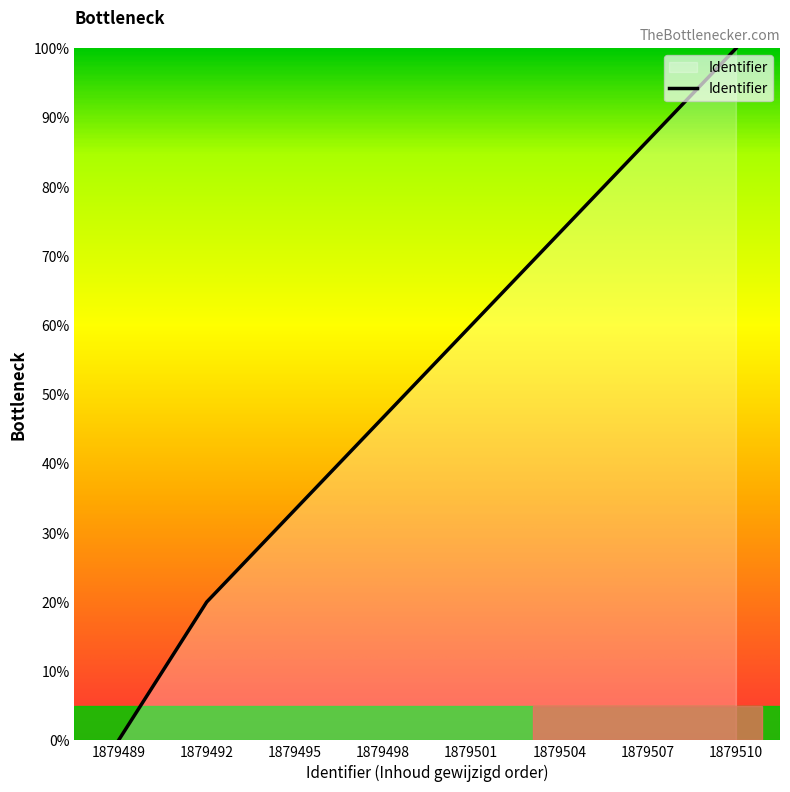

Rank the categories by value from lowest to highest.

1879489, 1879492, 1879495, 1879498, 1879501, 1879504, 1879507, 1879510